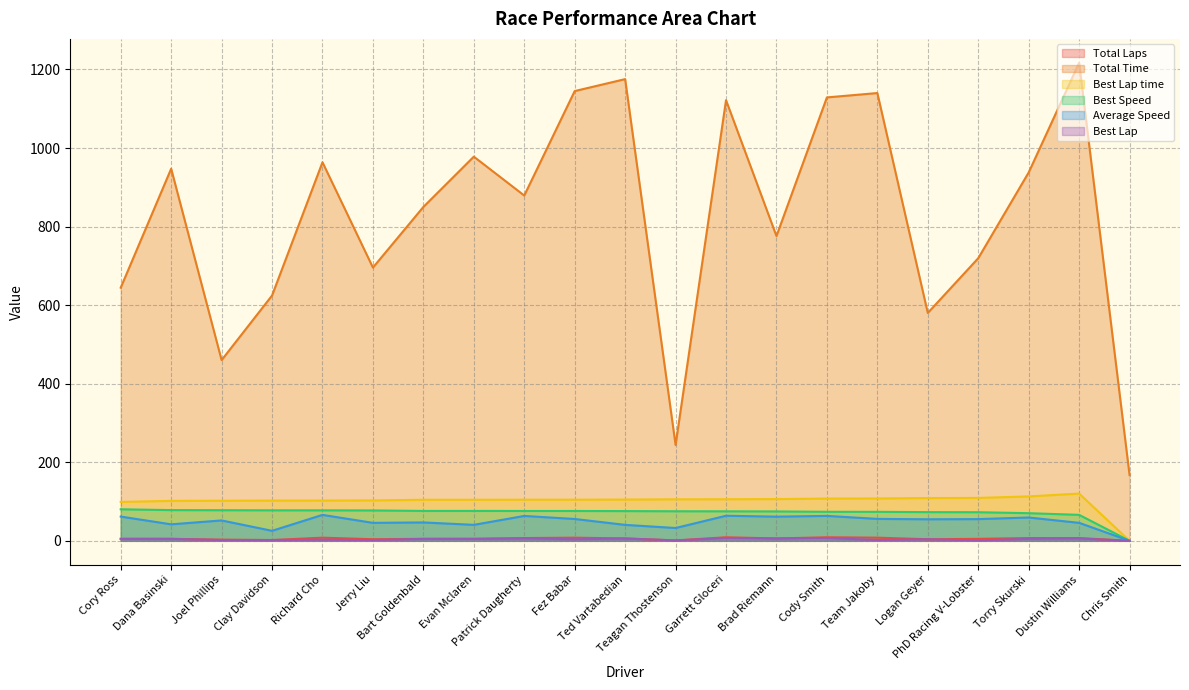

What is the difference between the Average Speed values at Team Jakoby and PhD Racing V-Lobster?

0.5